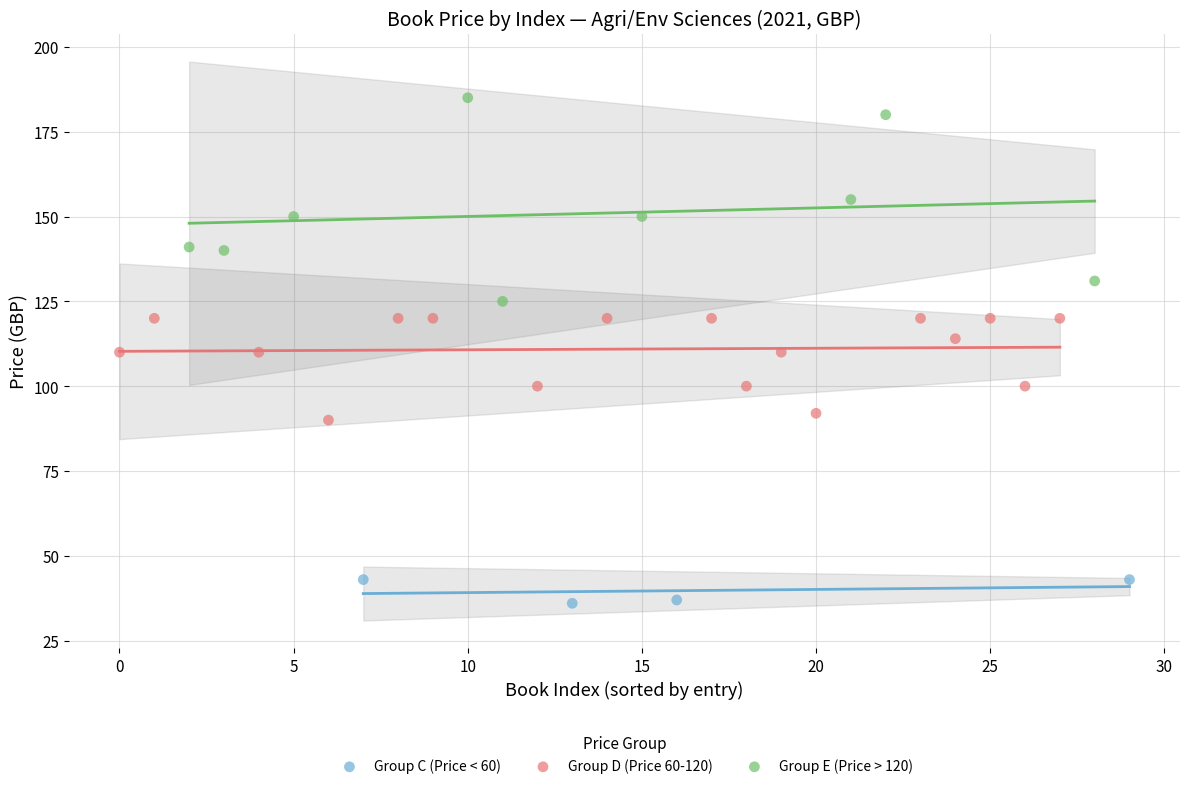

Which series contains the lowest Y value?

Group C (Price < 60)